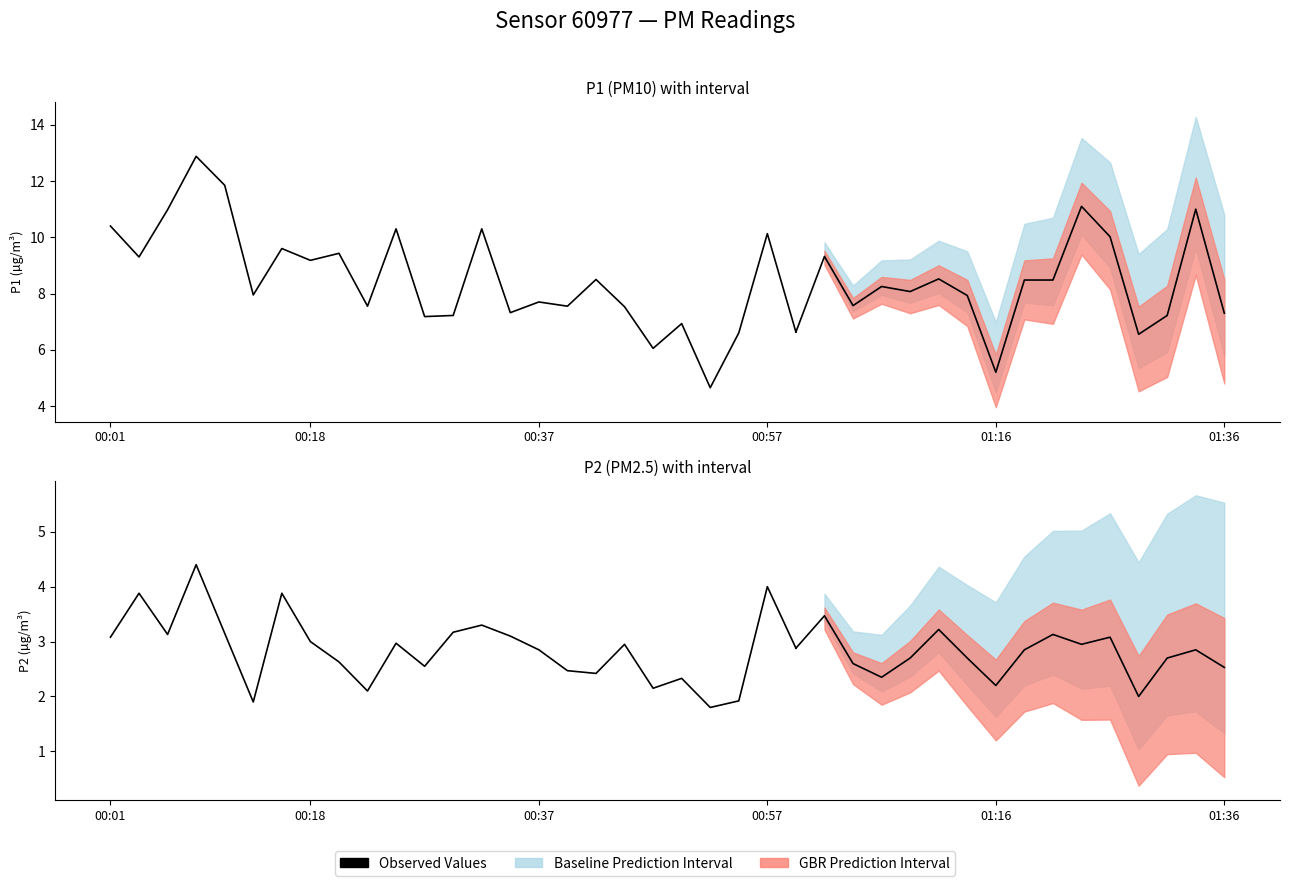

Between 18 and 8, which is larger?

18